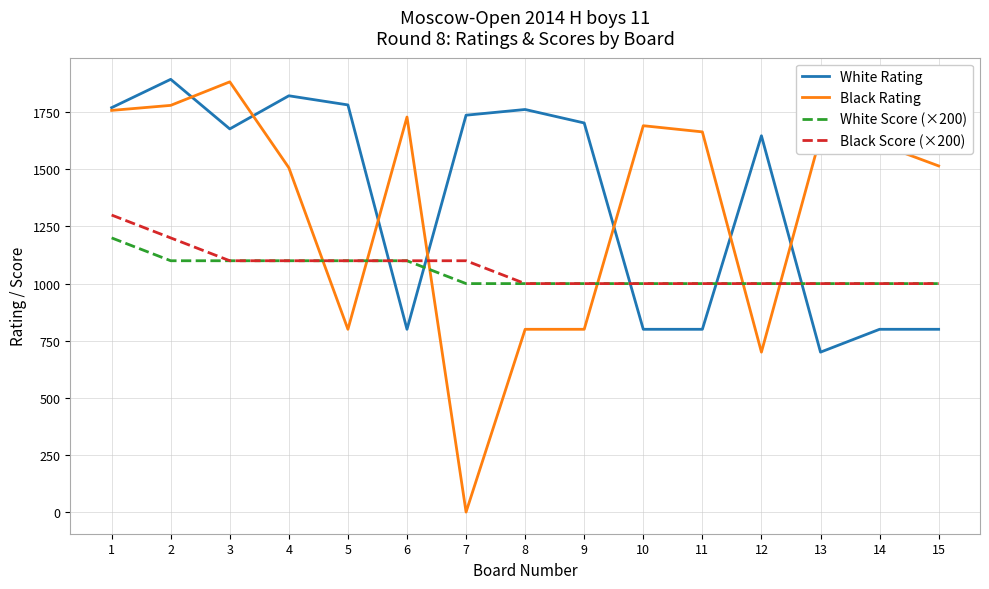

Which series has the widest spread of values?

Black Rating